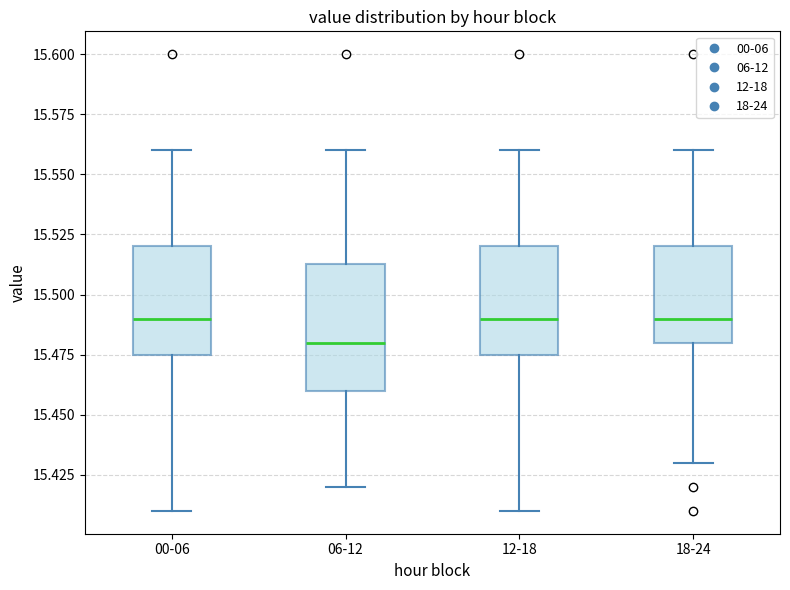

Reading left to right, read every box against the y-axis: the position of its median line, the range the box covers, and the ends of its whiskers. The values are not printed on the chart, so give them approximately, as read against the axis.

00-06: median 15.490, box 15.475 to 15.520, whiskers 15.410 to 15.560
06-12: median 15.480, box 15.460 to 15.515, whiskers 15.420 to 15.560
12-18: median 15.490, box 15.475 to 15.520, whiskers 15.410 to 15.560
18-24: median 15.490, box 15.480 to 15.520, whiskers 15.430 to 15.560